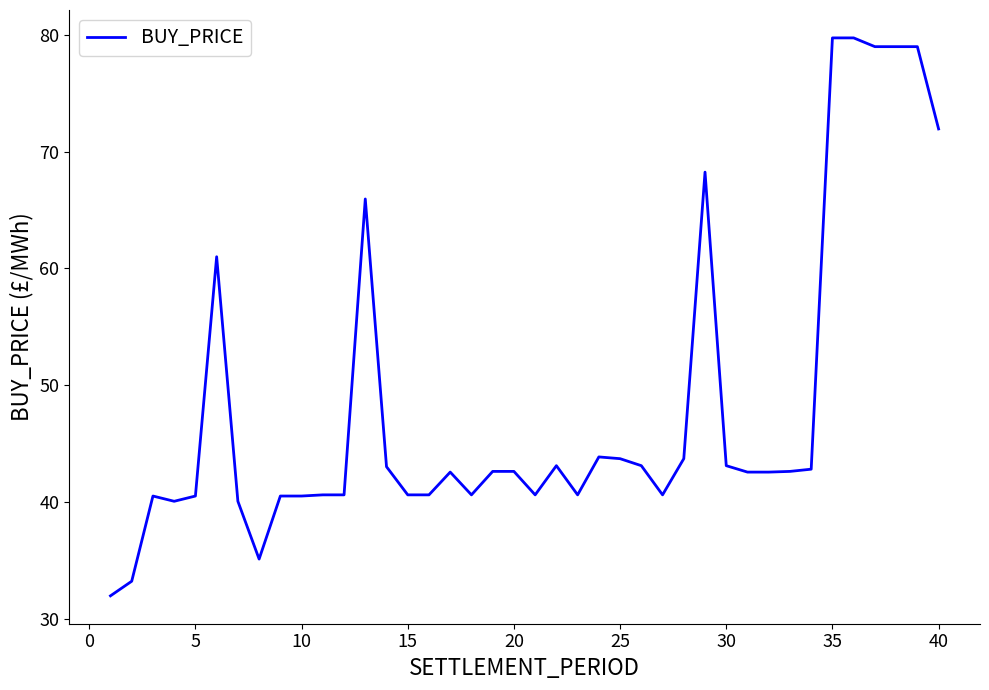

What is the minimum value shown in the chart?

32.0